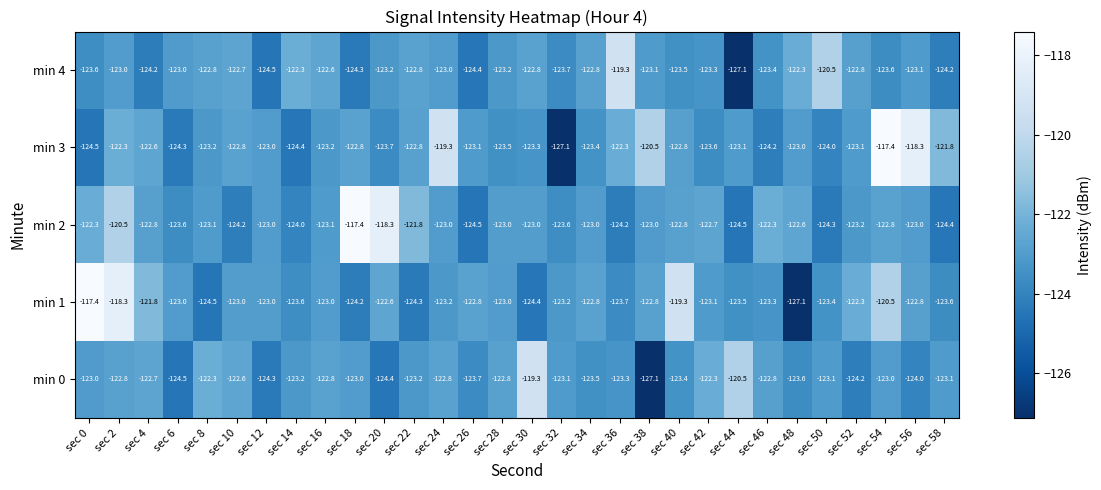

What is the approximate value of min 3 at sec 54?

-117.4